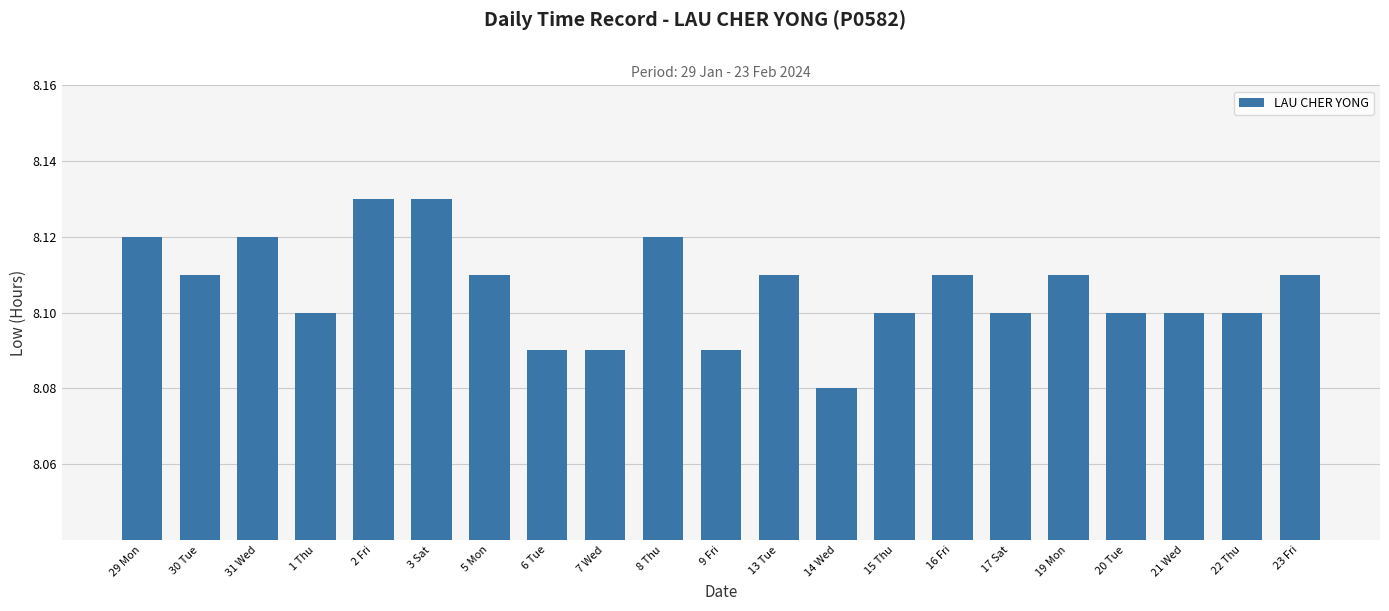

Is it true that the value at 16 Fri is 8.1?

True